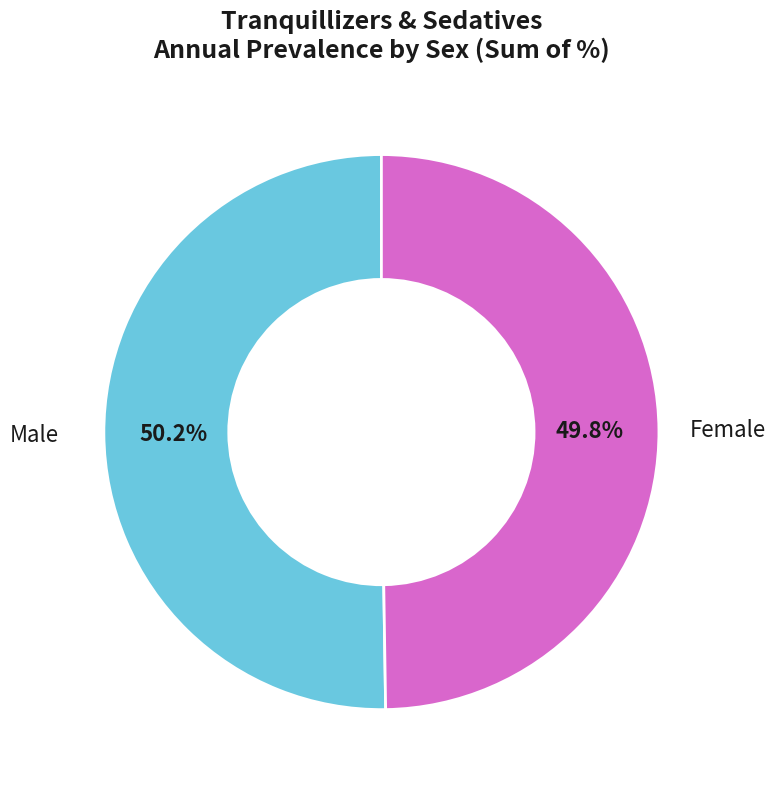

Is there any slice that represents more than half of the pie?

Yes